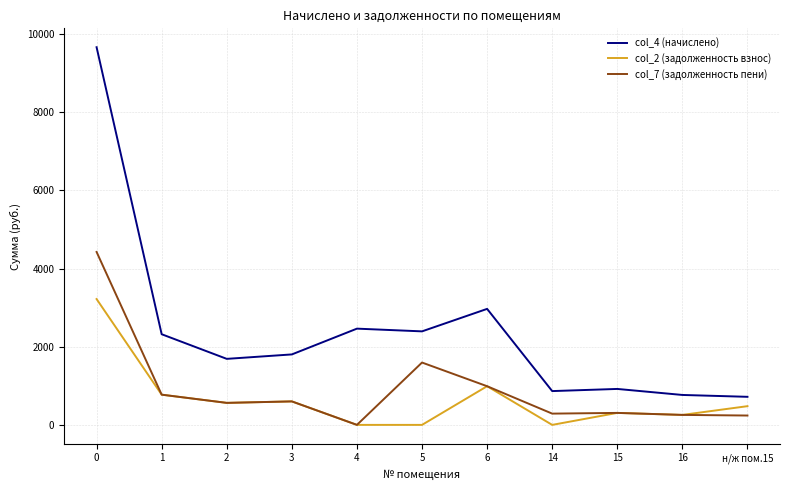

The value of col_4 (начислено) at 2 is 1690.0. True or false?

True